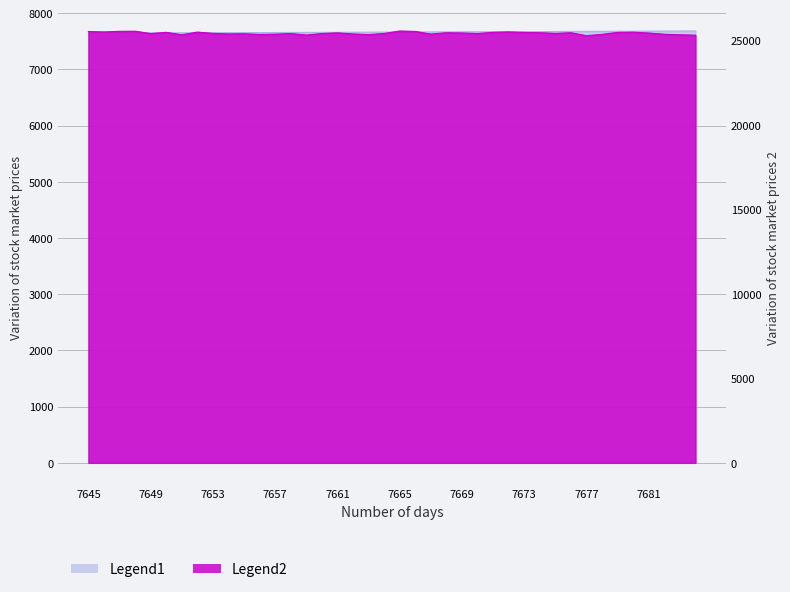

At 7649, list the series in order from largest to smallest.

Legend2, Legend1